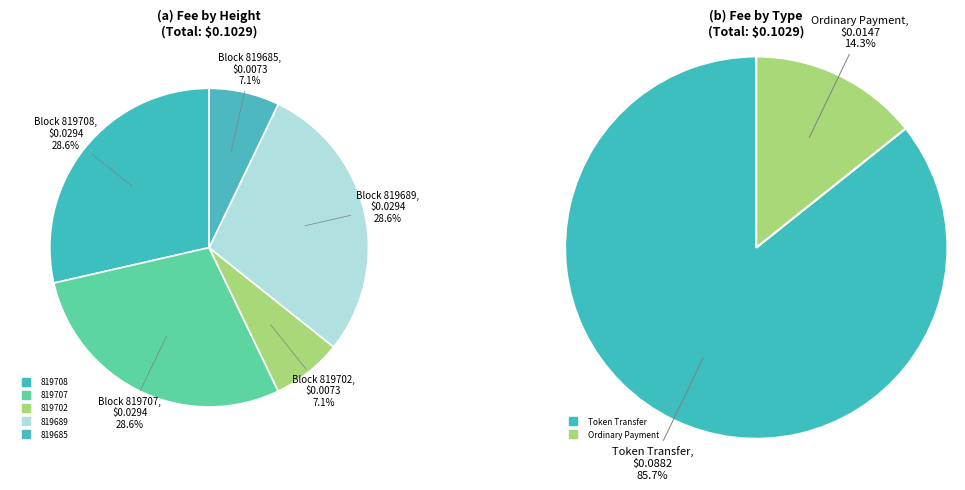

What percentage is the 819685 slice, to the nearest percent?

7%